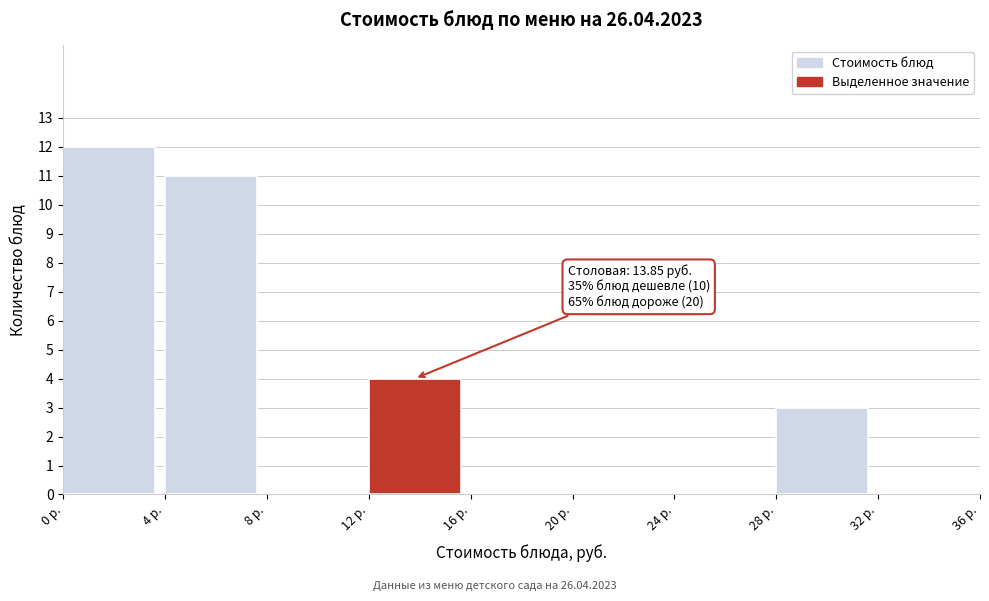

Which range on the x-axis has the tallest bar?

0 to 4